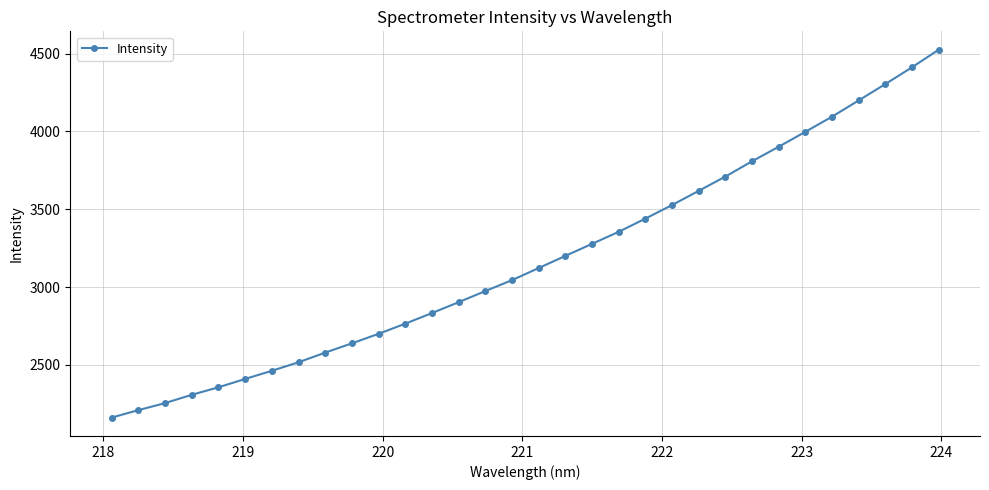

What is the difference between the maximum and second lowest values?

2316.4